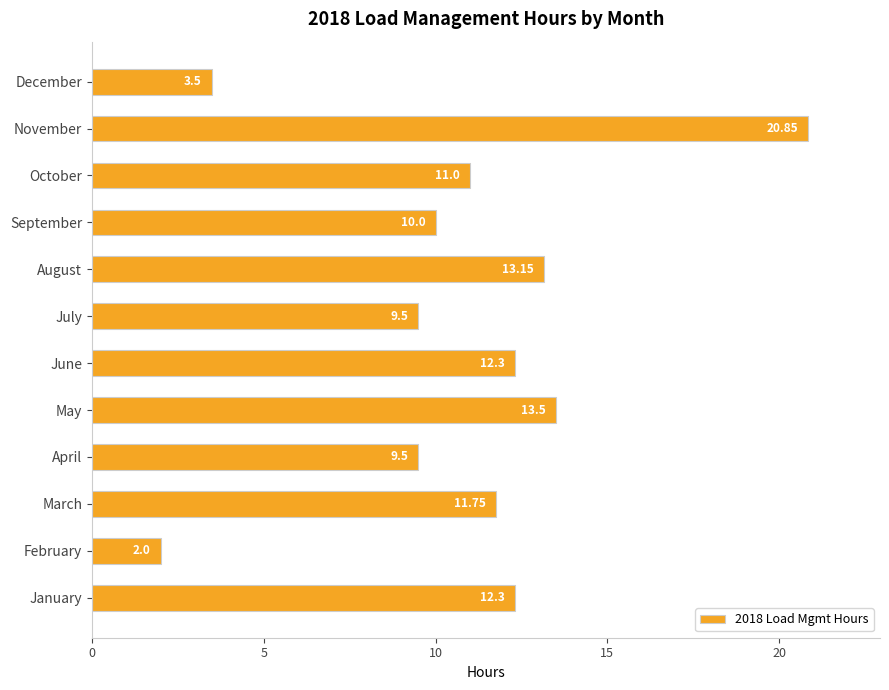

How many data points are less than 11?

5